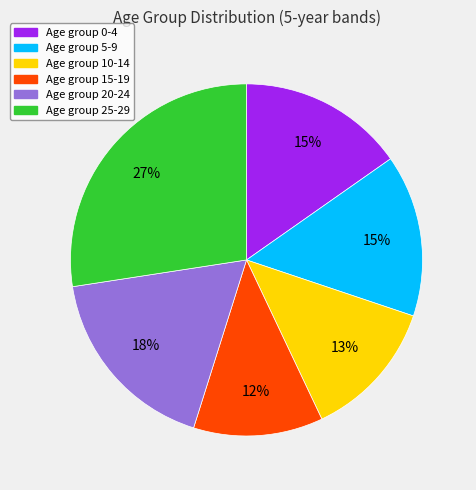

Is there any slice that represents more than half of the pie?

No